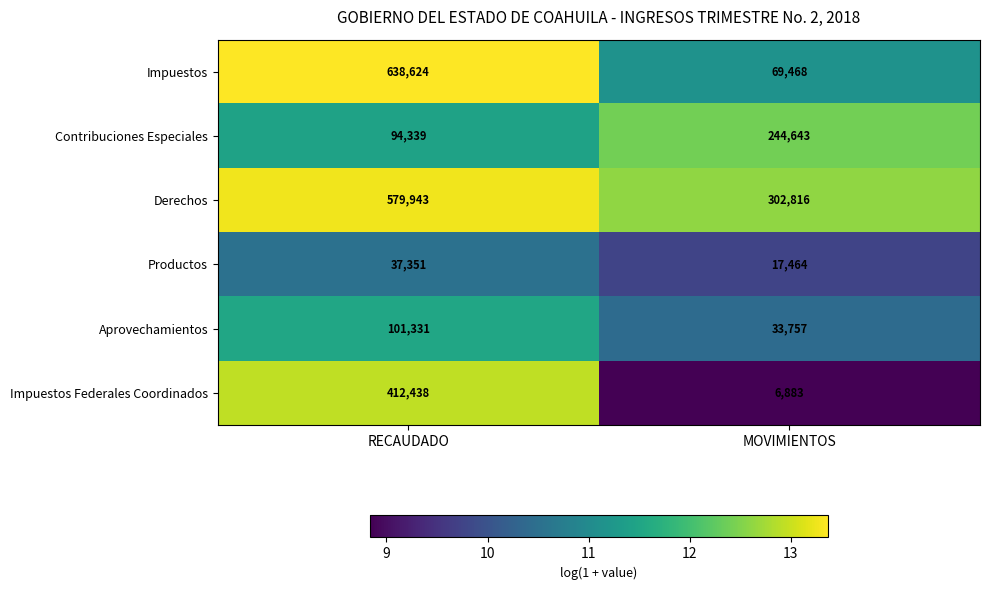

The Contribuciones Especiales series shows 44905 at RECAUDADO. True or false?

False